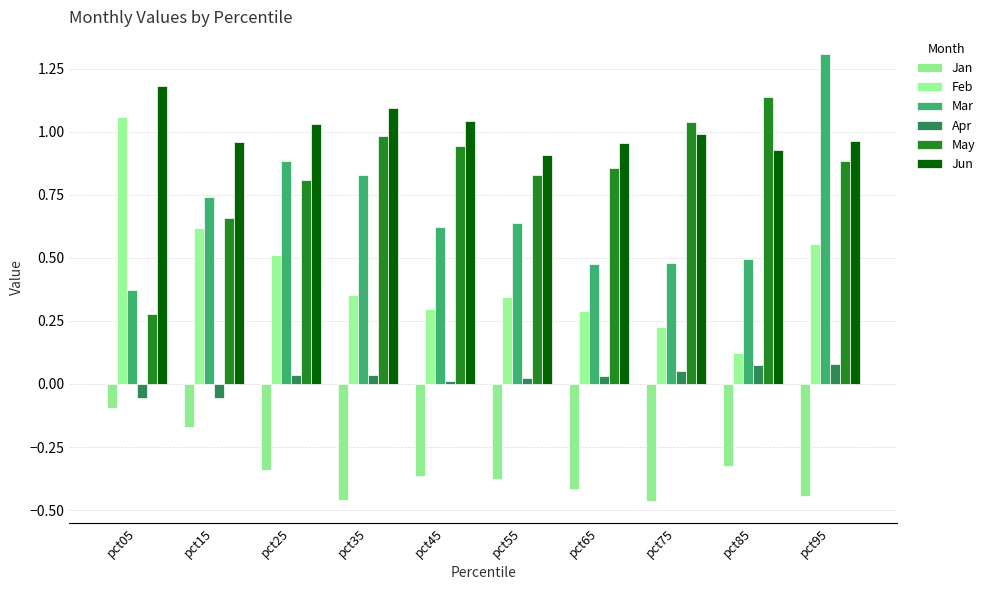

Rank the categories by Apr value from lowest to highest.

pct05, pct15, pct45, pct55, pct65, pct25, pct35, pct75, pct85, pct95